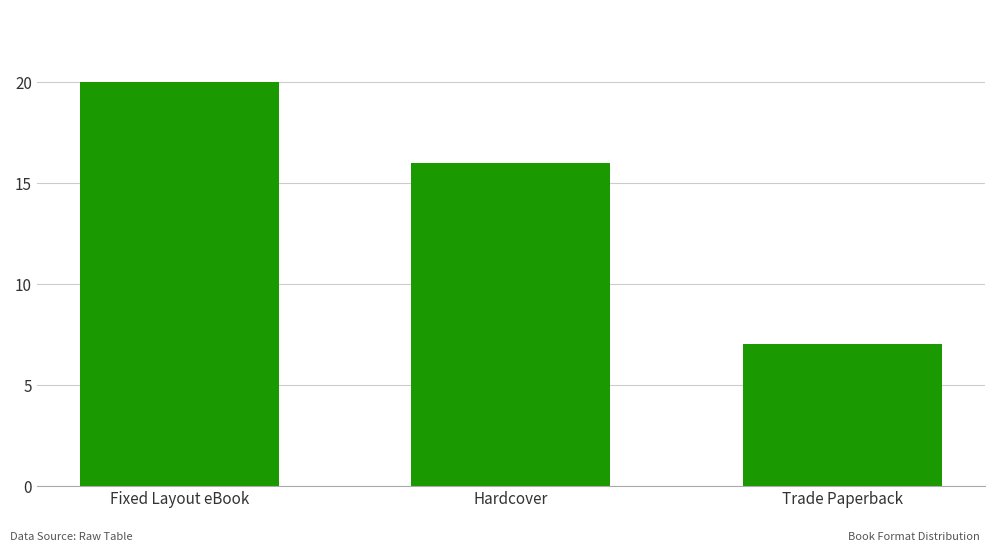

Between Fixed Layout eBook and Trade Paperback, which is larger?

Fixed Layout eBook